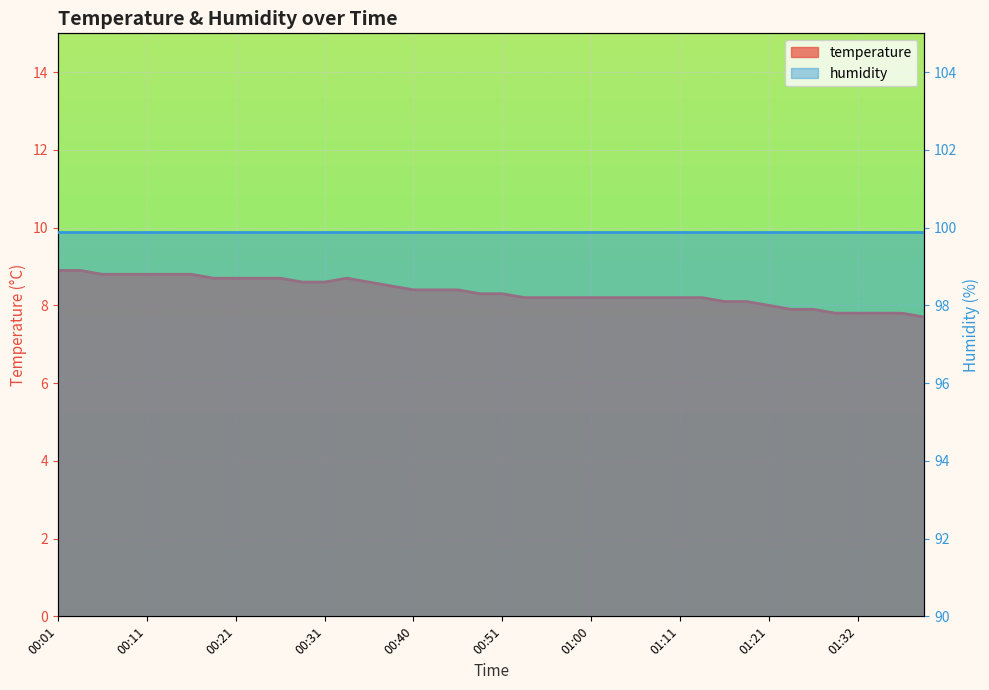

Reading left to right, list all the values displayed in this chart.

8.9	8.9	8.8	8.8	8.8	8.8	8.8	8.7	8.7	8.7	8.7	8.6	8.6	8.7	8.6	8.5	8.4	8.4	8.4	8.3	8.3	8.2	8.2	8.2	8.2	8.2	8.2	8.2	8.2	8.2	8.1	8.1	8.0	7.9	7.9	7.8	7.8	7.8	7.8	7.7